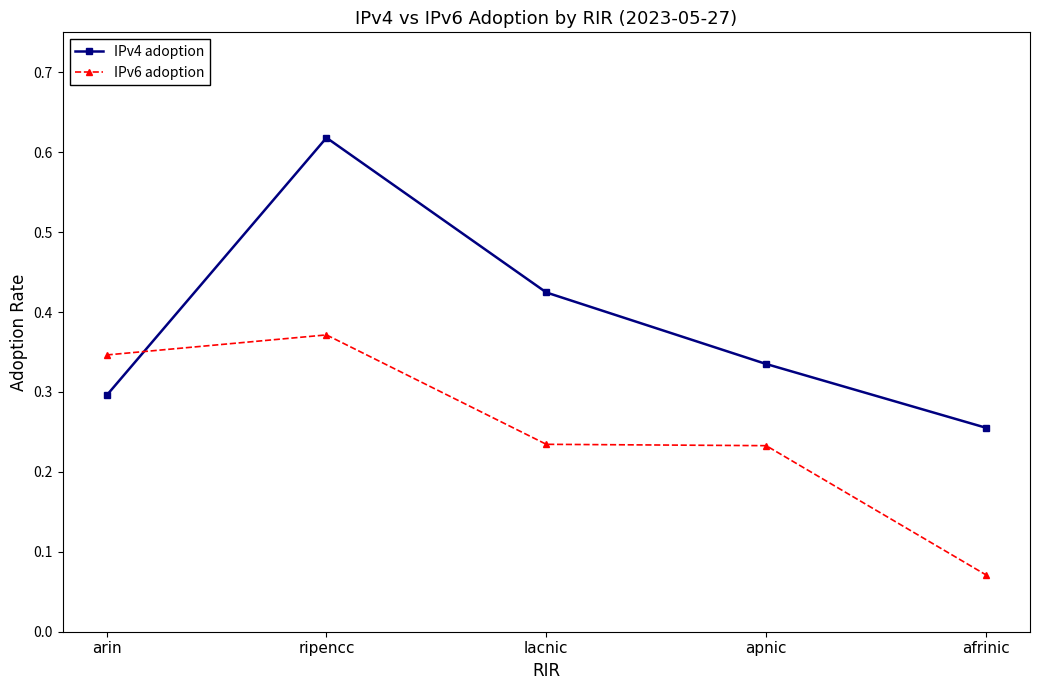

At which category does the chart reach its peak across all series?

ripencc